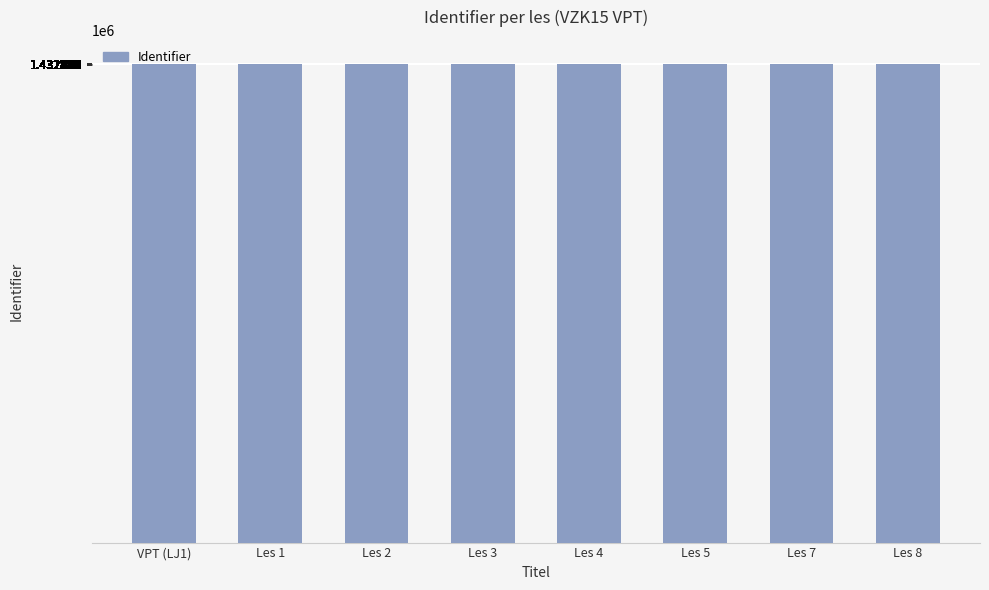

What is the difference between the maximum and second lowest values?

6